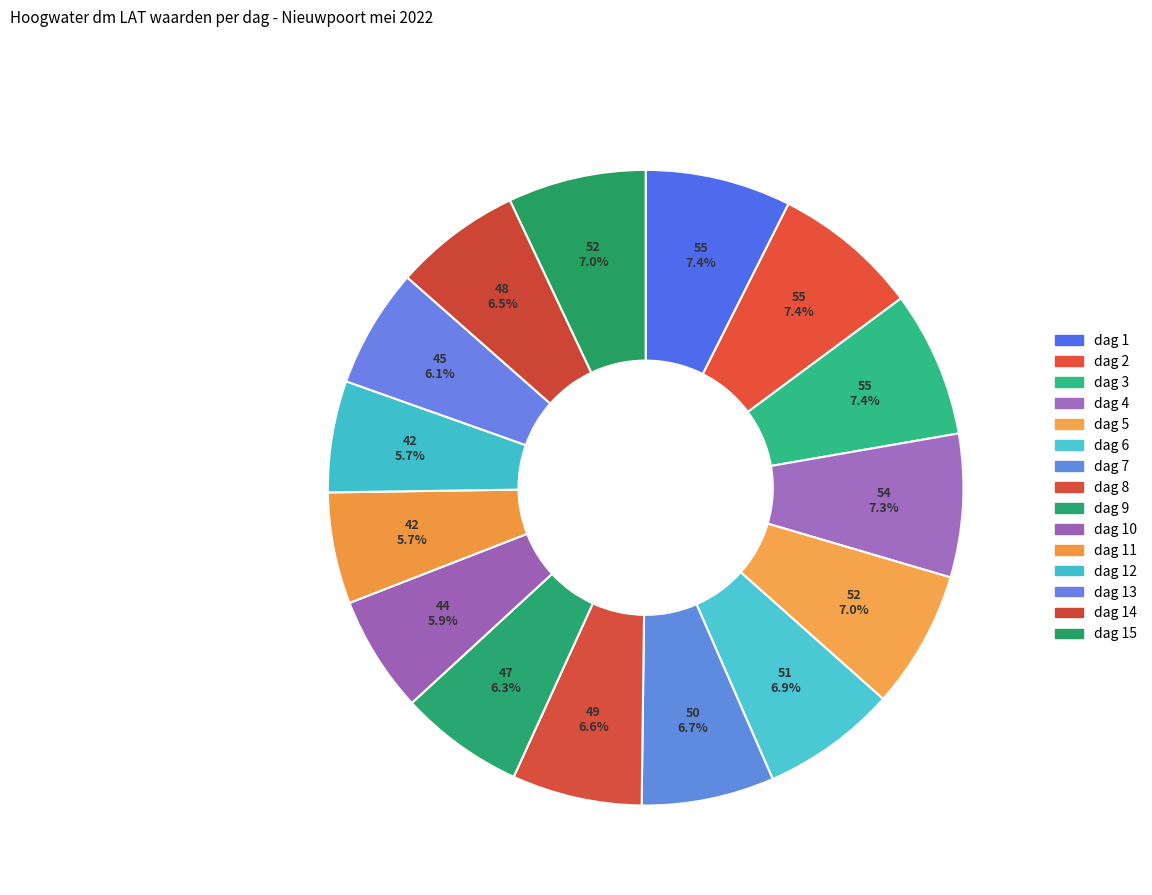

Count the number of slices in the pie.

15